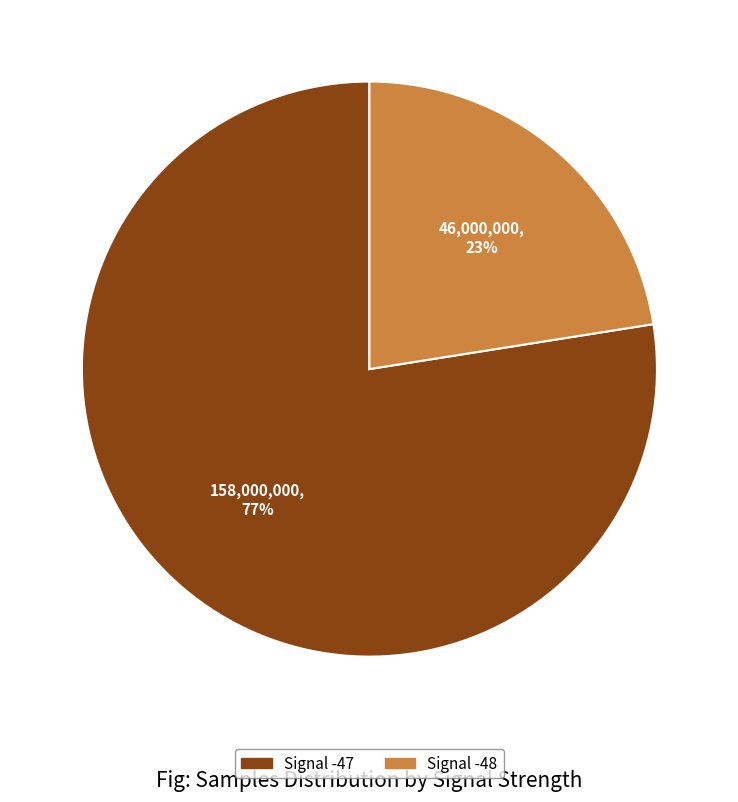

Count the number of slices in the pie.

2